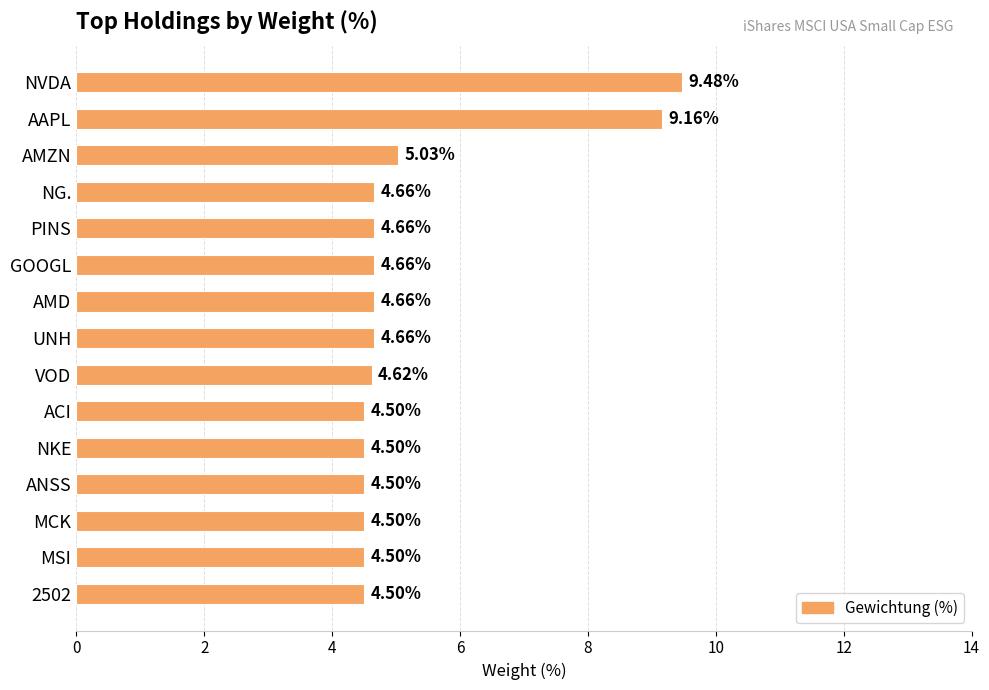

At which label is the value closest to 6?

AMZN